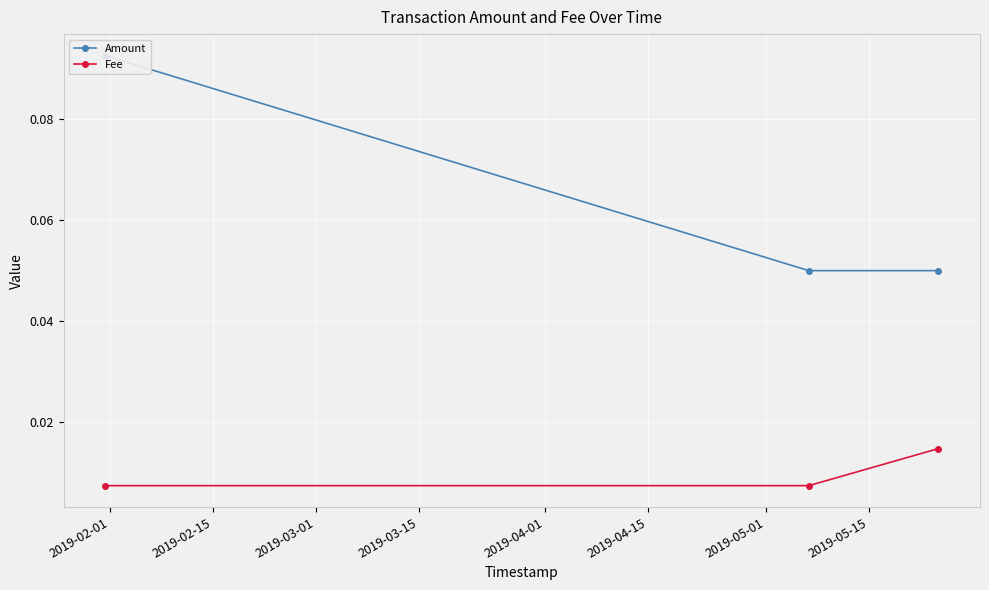

Which series has the largest range (max minus min)?

Amount